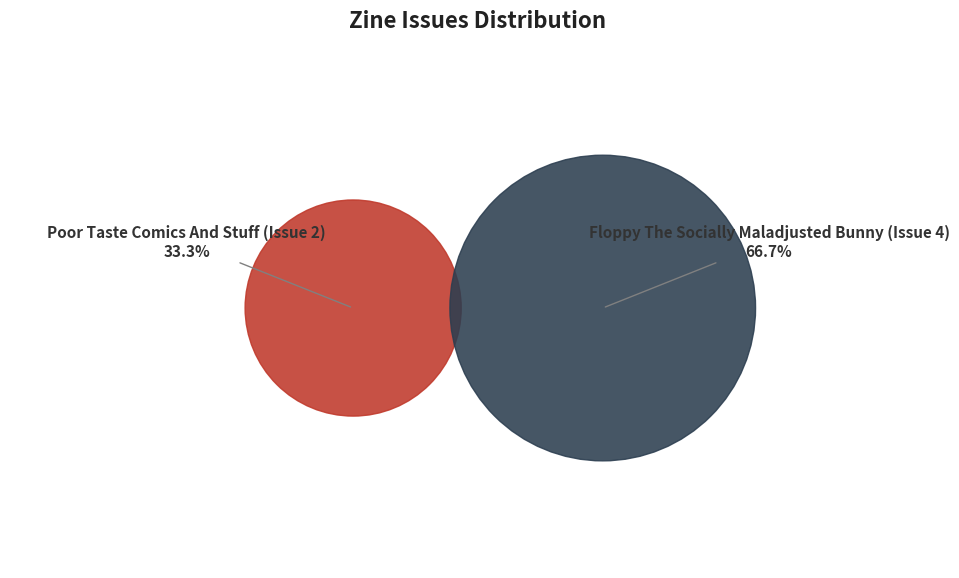

Is it true that Poor Taste Comics And Stuff (Issue 2) is 22% of the pie?

False